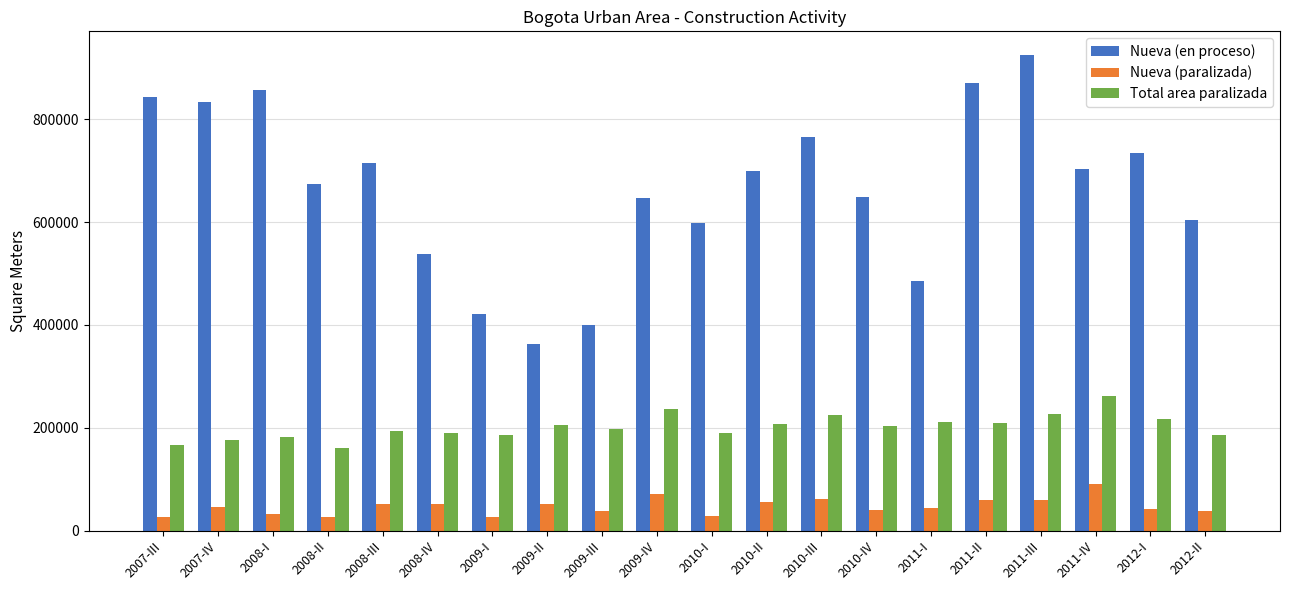

How many data points does each series have?

20